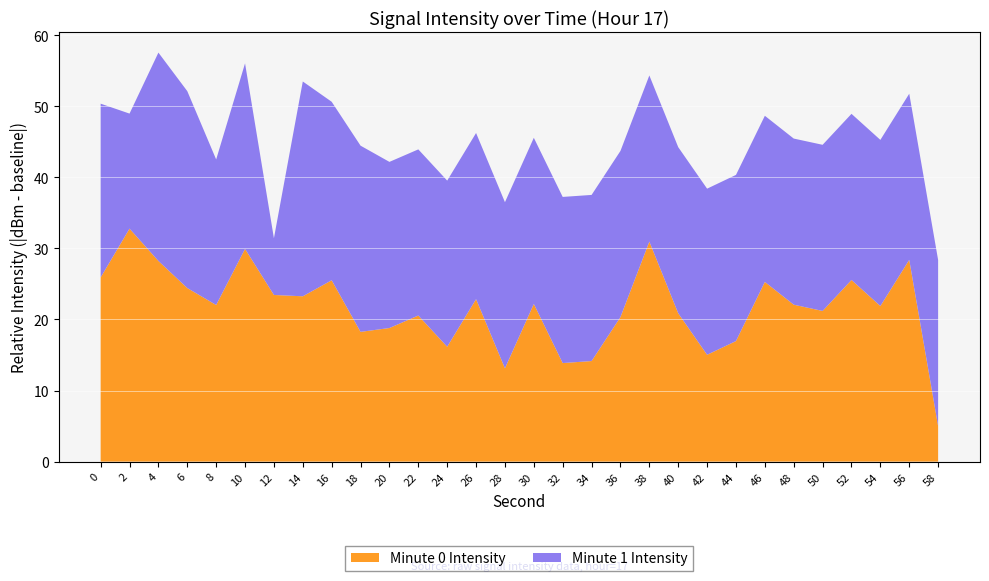

True or false: Minute 0 Intensity has a value of 41.7 at 38.

False